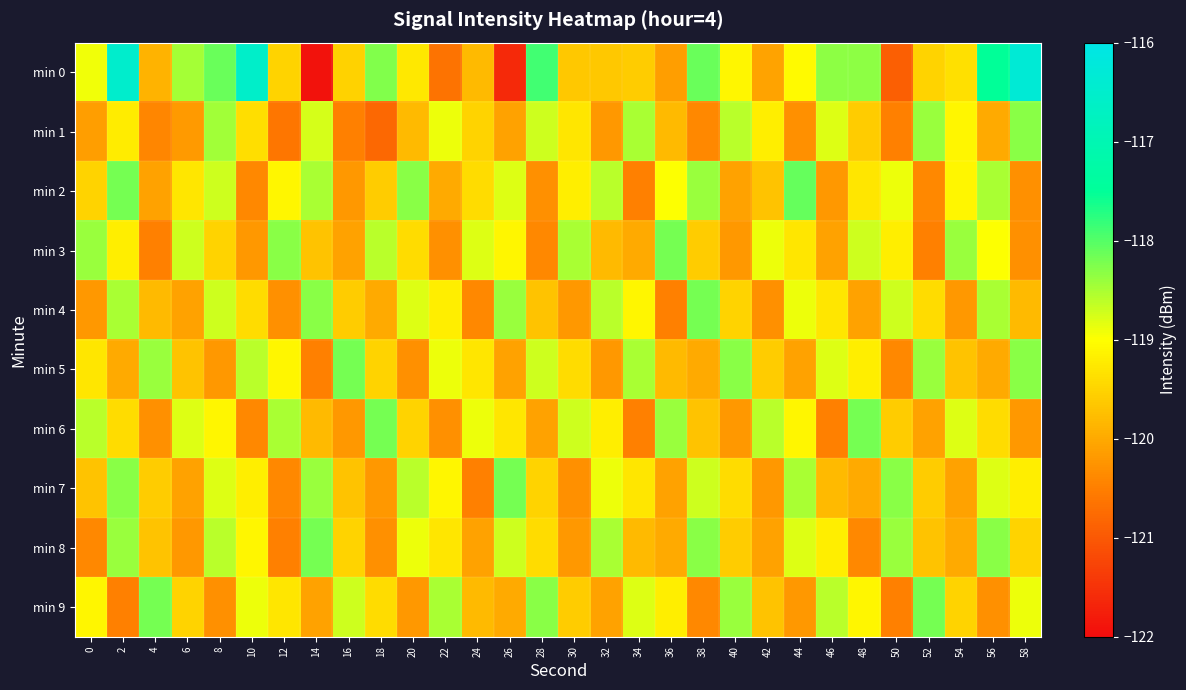

Reading left to right, what are all the values shown in this chart?

min 0: 0=-118.9	2=-116.5	4=-119.9	6=-118.5	8=-118.1	10=-116.5	12=-119.5	14=-121.9	16=-119.5	18=-118.3	20=-119.3	22=-120.7	24=-119.8	26=-121.6	28=-117.9	30=-119.6	32=-119.7	34=-119.6	36=-120.1	38=-118.1	40=-119.1	42=-120.1	44=-119.0	46=-118.3	48=-118.3	50=-120.9	52=-119.5	54=-119.4	56=-117.5	58=-116.3
min 1: 0=-120.1	2=-119.2	4=-120.4	6=-120.2	8=-118.4	10=-119.4	12=-120.6	14=-118.8	16=-120.5	18=-120.8	20=-119.8	22=-118.9	24=-119.5	26=-120.1	28=-118.7	30=-119.3	32=-120.2	34=-118.5	36=-119.8	38=-120.4	40=-118.6	42=-119.2	44=-120.3	46=-118.8	48=-119.6	50=-120.5	52=-118.4	54=-119.1	56=-120.0	58=-118.3
min 2: 0=-119.5	2=-118.2	4=-120.1	6=-119.3	8=-118.7	10=-120.4	12=-119.1	14=-118.5	16=-120.2	18=-119.6	20=-118.3	22=-120.0	24=-119.4	26=-118.8	28=-120.3	30=-119.2	32=-118.6	34=-120.5	36=-119.0	38=-118.4	40=-120.1	42=-119.7	44=-118.1	46=-120.2	48=-119.3	50=-118.9	52=-120.4	54=-119.1	56=-118.5	58=-120.3
min 3: 0=-118.4	2=-119.2	4=-120.5	6=-118.7	8=-119.5	10=-120.2	12=-118.3	14=-119.7	16=-120.1	18=-118.6	20=-119.4	22=-120.3	24=-118.8	26=-119.1	28=-120.4	30=-118.5	32=-119.8	34=-120.0	36=-118.2	38=-119.6	40=-120.2	42=-118.9	44=-119.3	46=-120.1	48=-118.7	50=-119.2	52=-120.5	54=-118.4	56=-119.0	58=-120.3
min 4: 0=-120.2	2=-118.5	4=-119.8	6=-120.1	8=-118.7	10=-119.4	12=-120.3	14=-118.3	16=-119.6	18=-120.0	20=-118.8	22=-119.2	24=-120.4	26=-118.4	28=-119.7	30=-120.2	32=-118.6	34=-119.1	36=-120.5	38=-118.2	40=-119.5	42=-120.3	44=-118.9	46=-119.3	48=-120.1	50=-118.7	52=-119.4	54=-120.2	56=-118.5	58=-119.8
min 5: 0=-119.3	2=-120.0	4=-118.4	6=-119.7	8=-120.2	10=-118.6	12=-119.1	14=-120.5	16=-118.2	18=-119.5	20=-120.3	22=-118.9	24=-119.3	26=-120.1	28=-118.7	30=-119.4	32=-120.2	34=-118.5	36=-119.8	38=-120.0	40=-118.3	42=-119.6	44=-120.1	46=-118.8	48=-119.2	50=-120.4	52=-118.4	54=-119.7	56=-120.0	58=-118.3
min 6: 0=-118.6	2=-119.4	4=-120.3	6=-118.8	8=-119.1	10=-120.4	12=-118.5	14=-119.8	16=-120.2	18=-118.2	20=-119.5	22=-120.3	24=-118.9	26=-119.3	28=-120.1	30=-118.7	32=-119.2	34=-120.5	36=-118.4	38=-119.7	40=-120.2	42=-118.6	44=-119.1	46=-120.5	48=-118.2	50=-119.6	52=-120.1	54=-118.8	56=-119.4	58=-120.2
min 7: 0=-119.7	2=-118.3	4=-119.6	6=-120.1	8=-118.8	10=-119.2	12=-120.4	14=-118.4	16=-119.7	18=-120.2	20=-118.6	22=-119.1	24=-120.5	26=-118.2	28=-119.5	30=-120.3	32=-118.9	34=-119.3	36=-120.1	38=-118.7	40=-119.4	42=-120.2	44=-118.5	46=-119.8	48=-120.0	50=-118.3	52=-119.6	54=-120.1	56=-118.8	58=-119.2
min 8: 0=-120.4	2=-118.4	4=-119.7	6=-120.2	8=-118.6	10=-119.1	12=-120.5	14=-118.2	16=-119.5	18=-120.3	20=-118.9	22=-119.3	24=-120.1	26=-118.7	28=-119.4	30=-120.2	32=-118.5	34=-119.8	36=-120.0	38=-118.3	40=-119.6	42=-120.1	44=-118.8	46=-119.2	48=-120.4	50=-118.4	52=-119.7	54=-120.0	56=-118.3	58=-119.5
min 9: 0=-119.1	2=-120.5	4=-118.2	6=-119.5	8=-120.3	10=-118.9	12=-119.3	14=-120.1	16=-118.7	18=-119.4	20=-120.2	22=-118.5	24=-119.8	26=-120.0	28=-118.3	30=-119.6	32=-120.1	34=-118.8	36=-119.2	38=-120.4	40=-118.4	42=-119.7	44=-120.2	46=-118.6	48=-119.1	50=-120.5	52=-118.2	54=-119.5	56=-120.3	58=-118.9